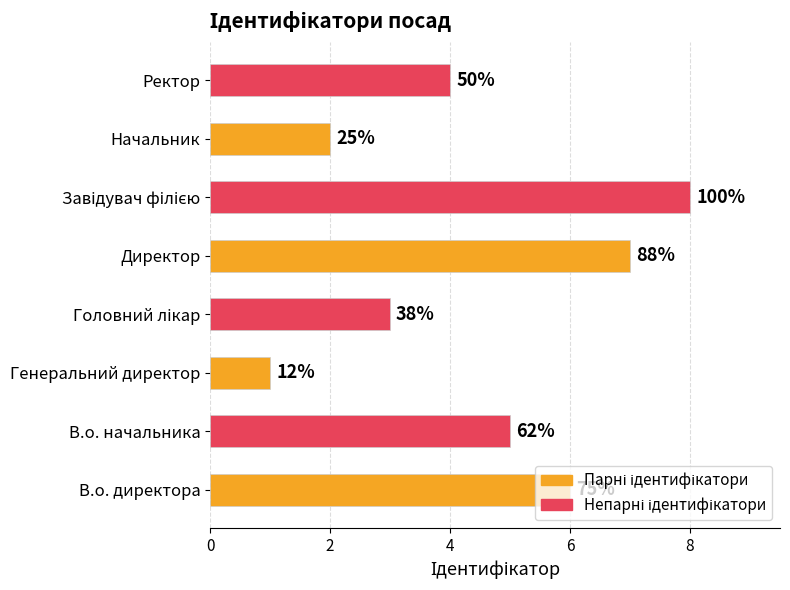

Does the chart contain any negative values?

No